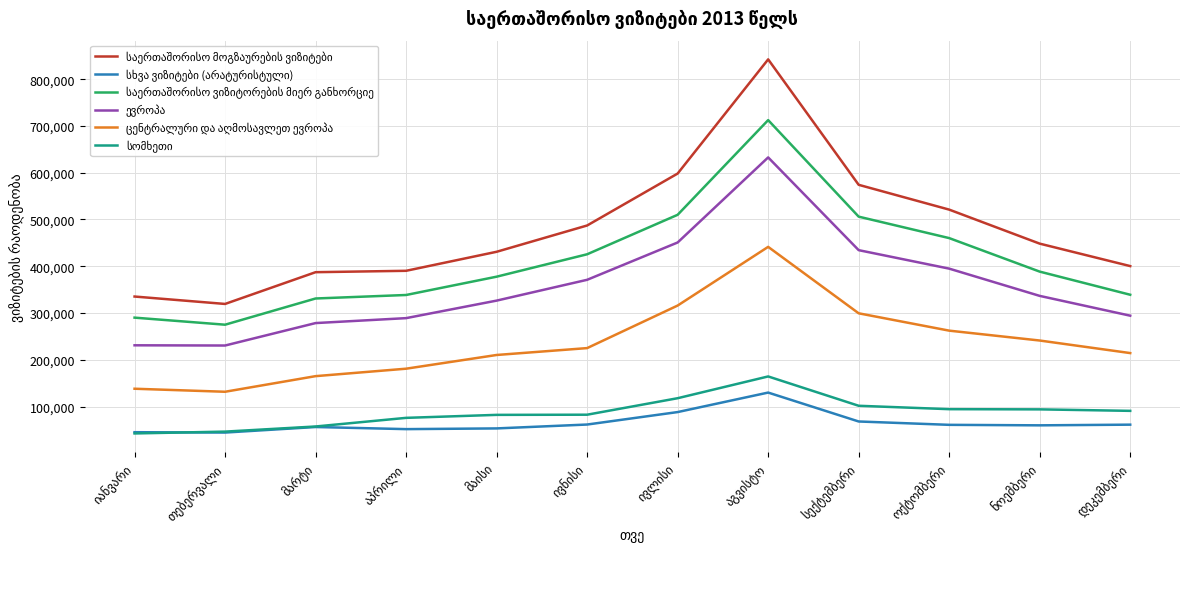

How many lines are shown in the chart?

6